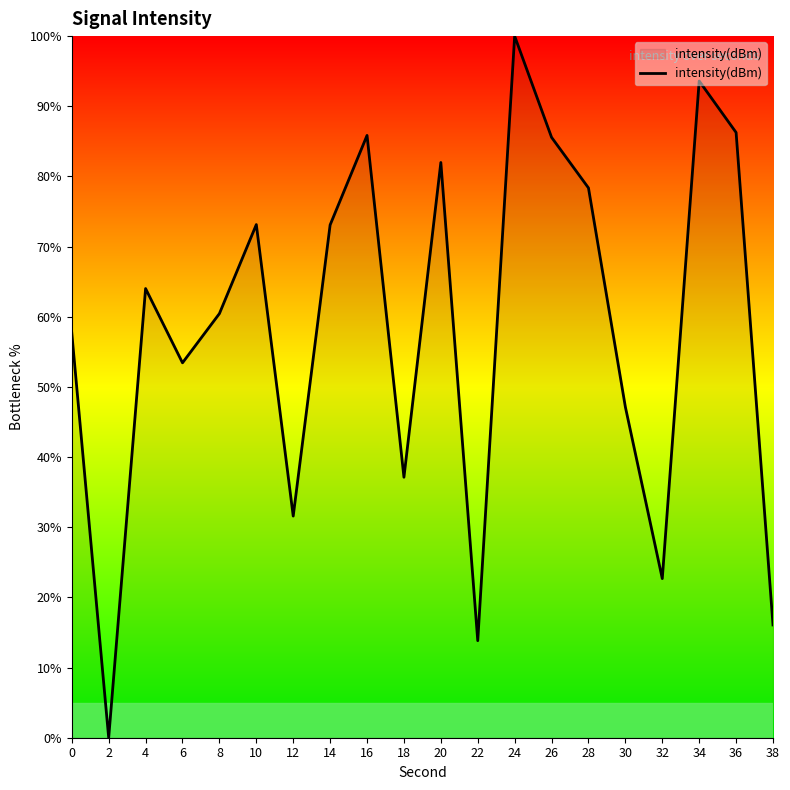

The value at 0 is 57.7. True or false?

True